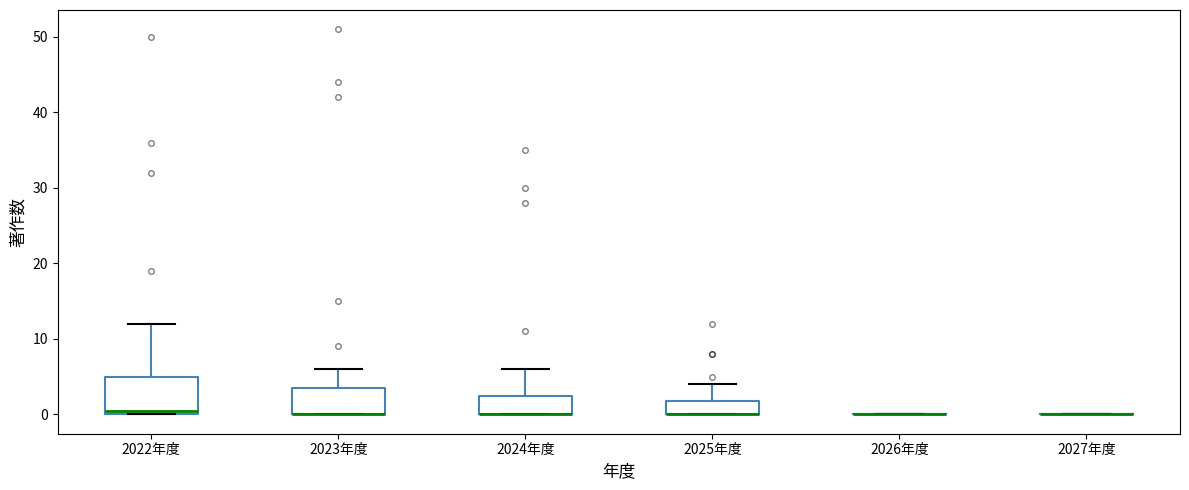

Where is the lower edge of the box for 2023年度 on the y-axis? The values are not printed on the chart, so give them approximately, as read against the axis.

0